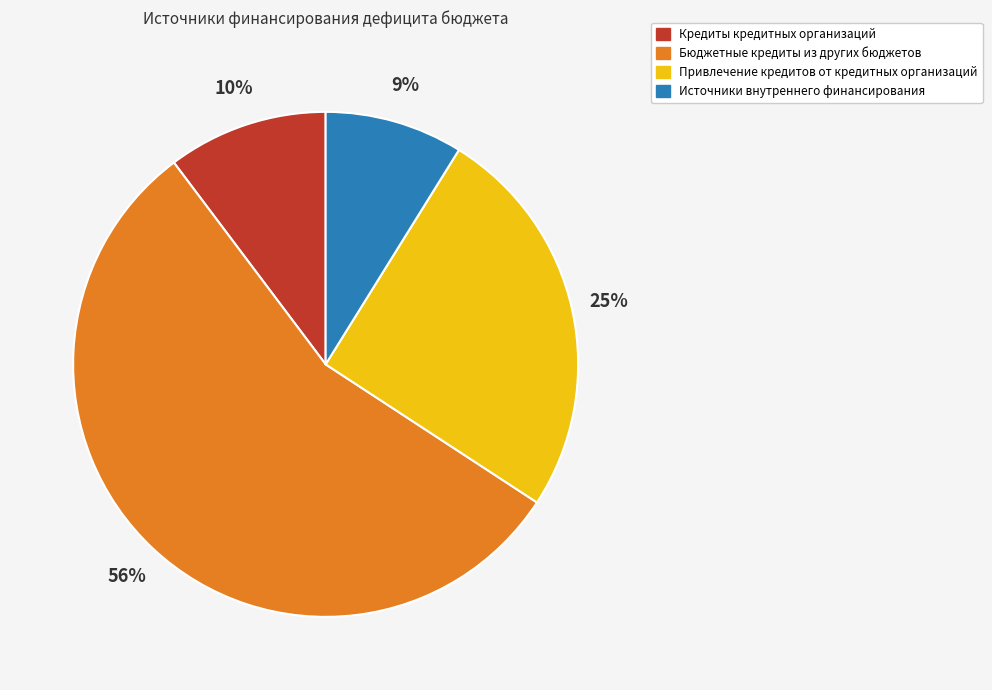

Between Источники внутреннего финансирования and Бюджетные кредиты из других бюджетов, which is larger?

Бюджетные кредиты из других бюджетов